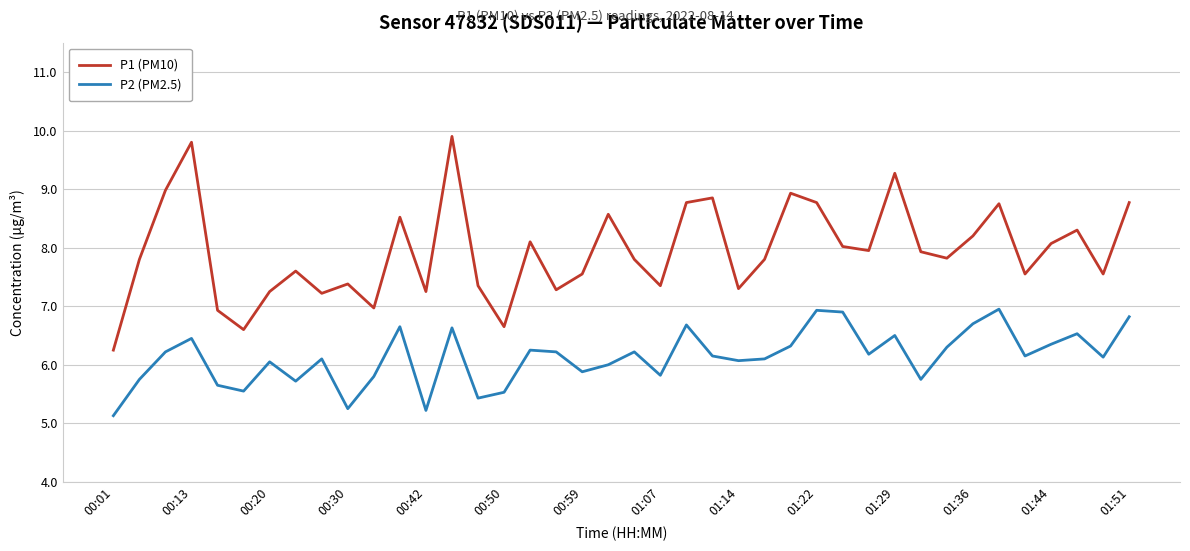

Is this an area chart (filled region under the line)?

No